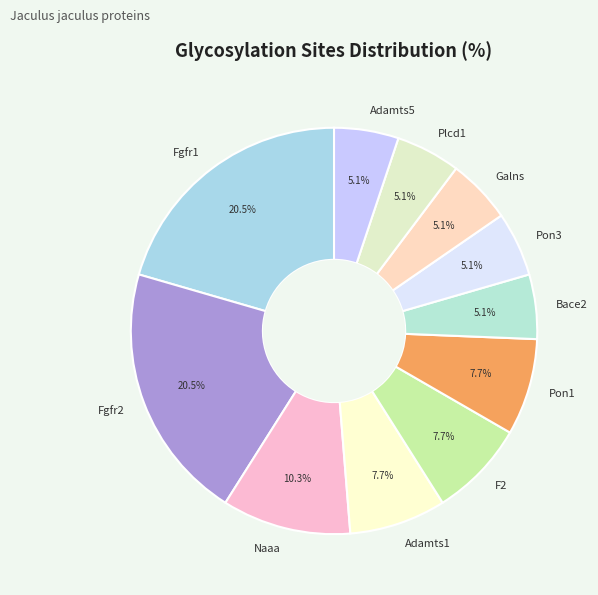

True or false: Adamts1 accounts for 8% of the total.

True